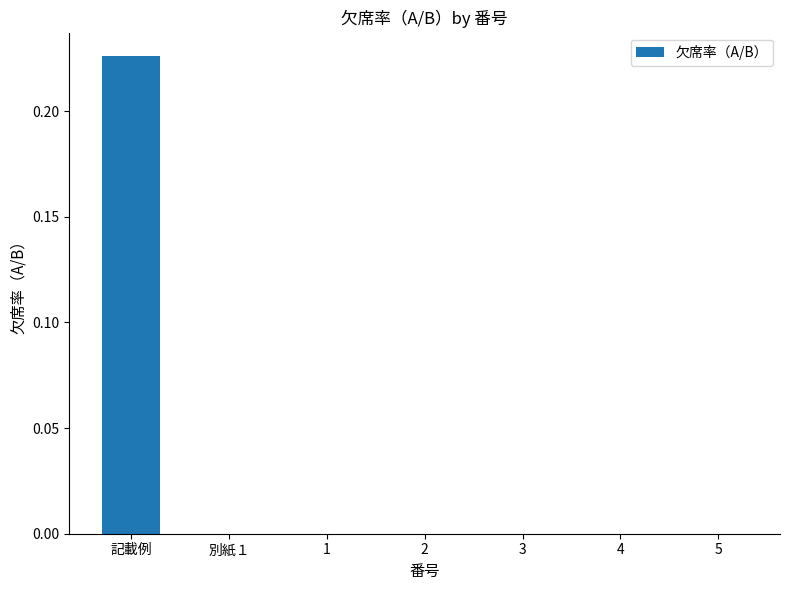

Which label corresponds to the largest value in the chart?

記載例